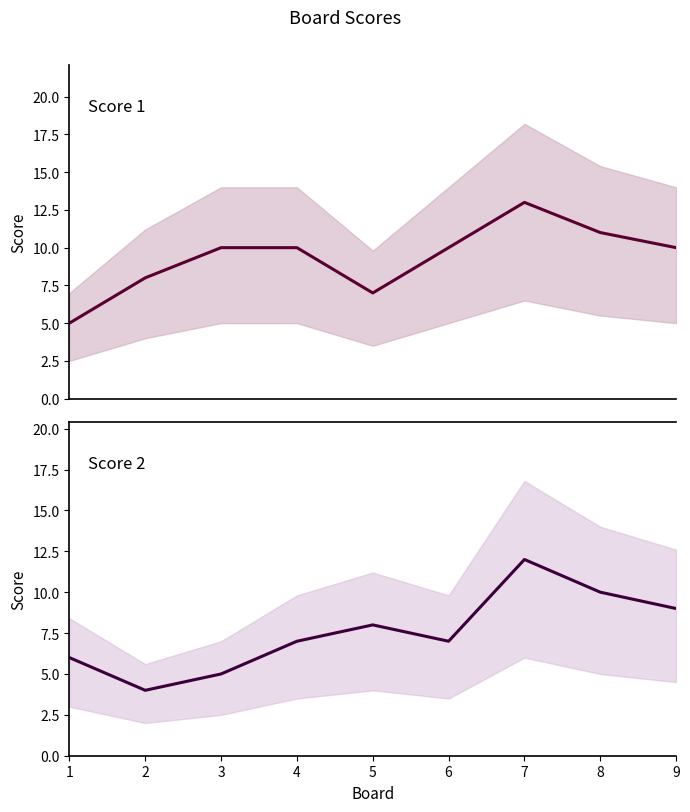

How many series are shown in this chart?

2